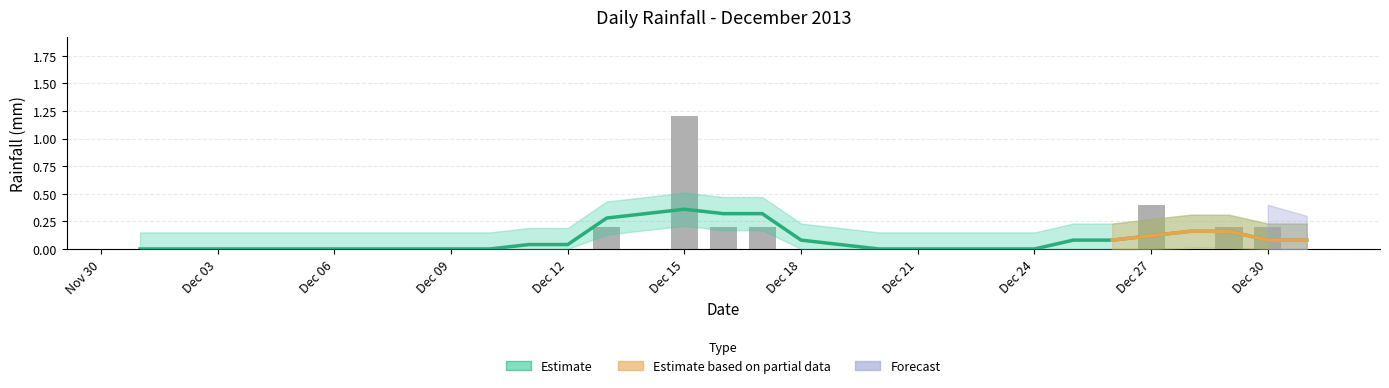

Rank the categories by value from highest to lowest.

2013-12-15, 2013-12-27, 2013-12-13, 2013-12-16, 2013-12-17, 2013-12-29, 2013-12-30, 2013-12-01, 2013-12-02, 2013-12-03, 2013-12-04, 2013-12-05, 2013-12-06, 2013-12-07, 2013-12-08, 2013-12-09, 2013-12-10, 2013-12-11, 2013-12-12, 2013-12-14, 2013-12-18, 2013-12-19, 2013-12-20, 2013-12-21, 2013-12-22, 2013-12-23, 2013-12-24, 2013-12-25, 2013-12-26, 2013-12-28, 2013-12-31